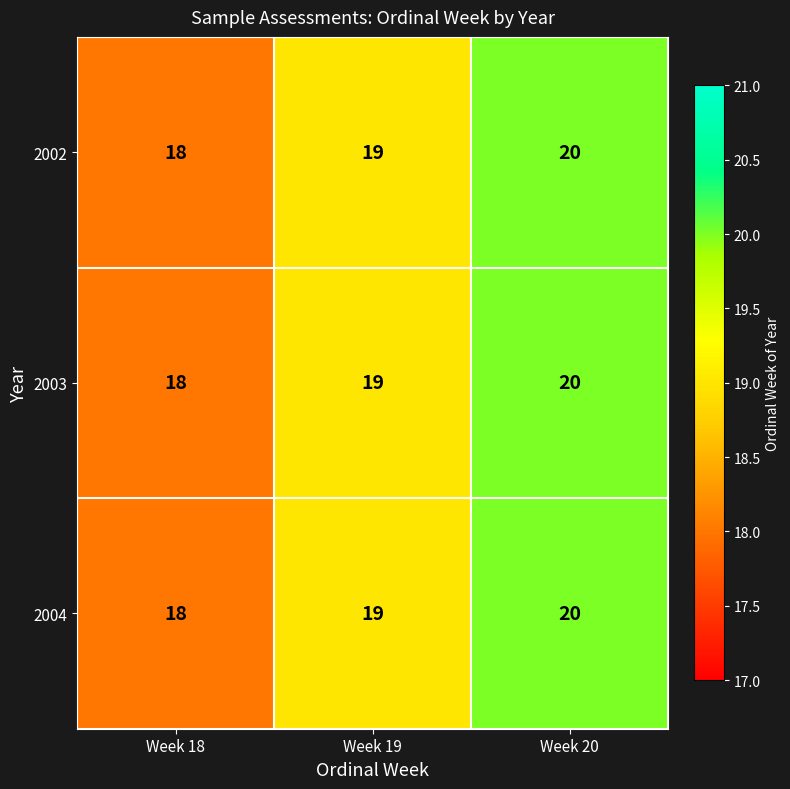

What is the sum of the 2004 values at Week 18 and Week 20?

38